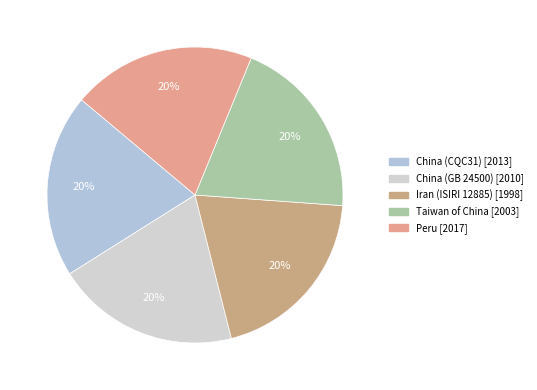

Is it true that Peru is 32% of the pie?

False